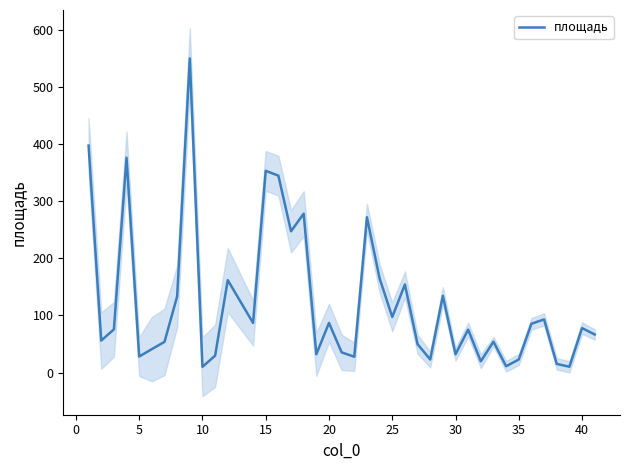

What is the value of the 12th point from the left?

161.8